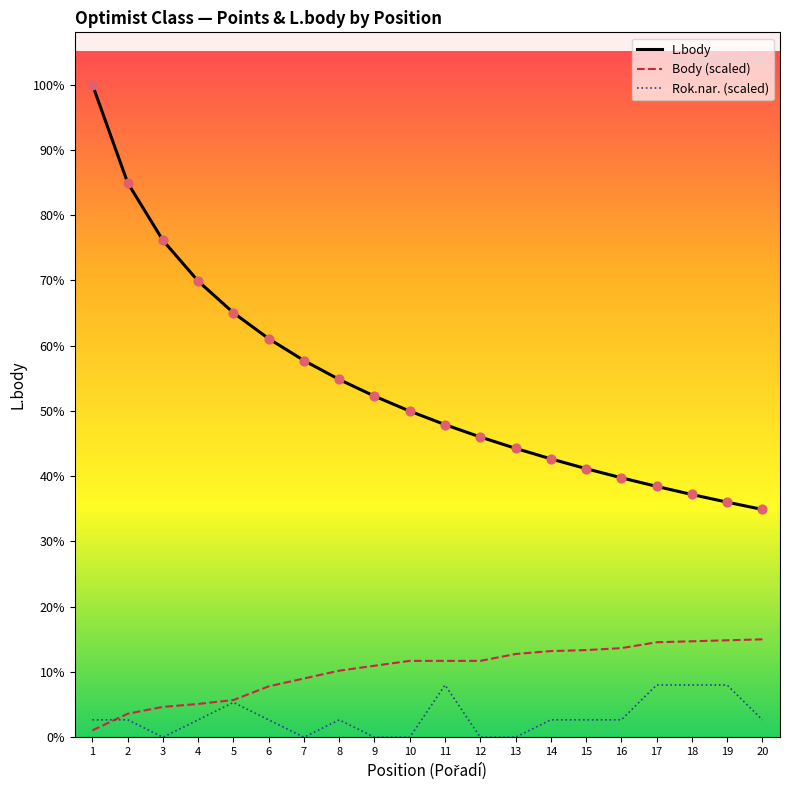

At how many categories does at least one series exceed 19371?

2